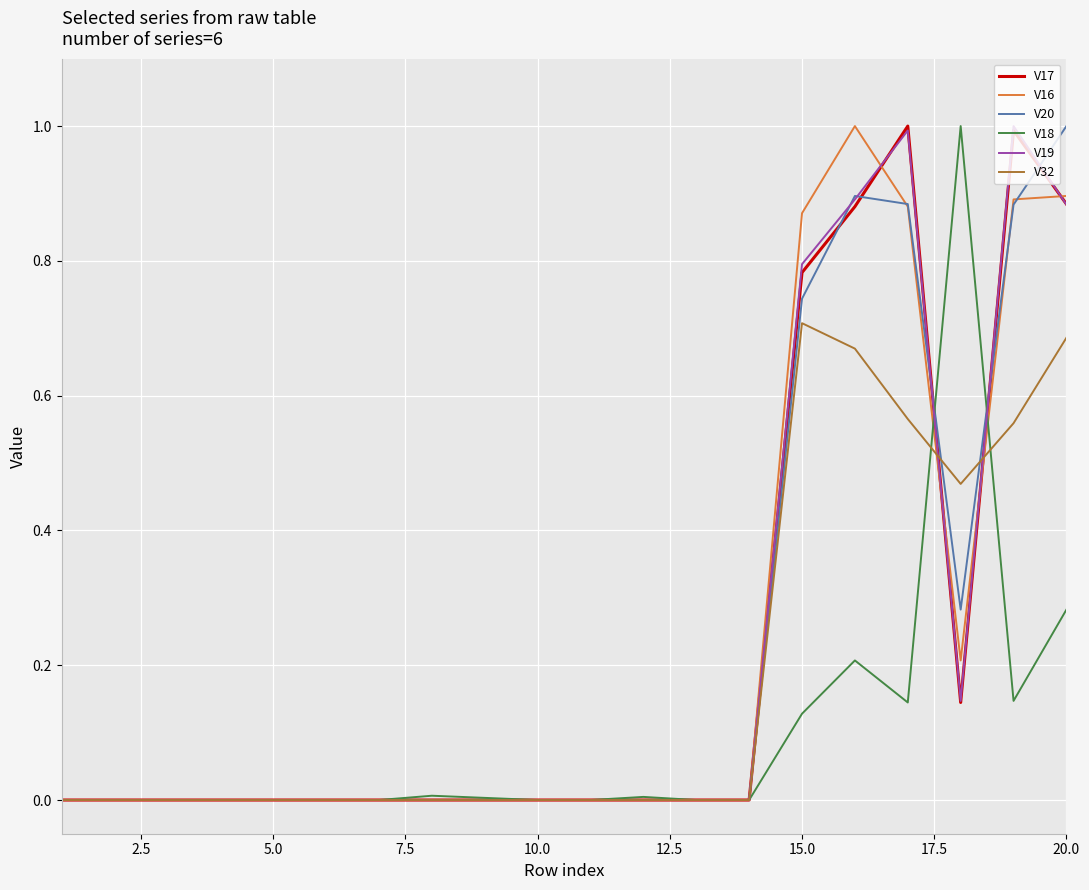

What is the maximum value for V18?

1.0